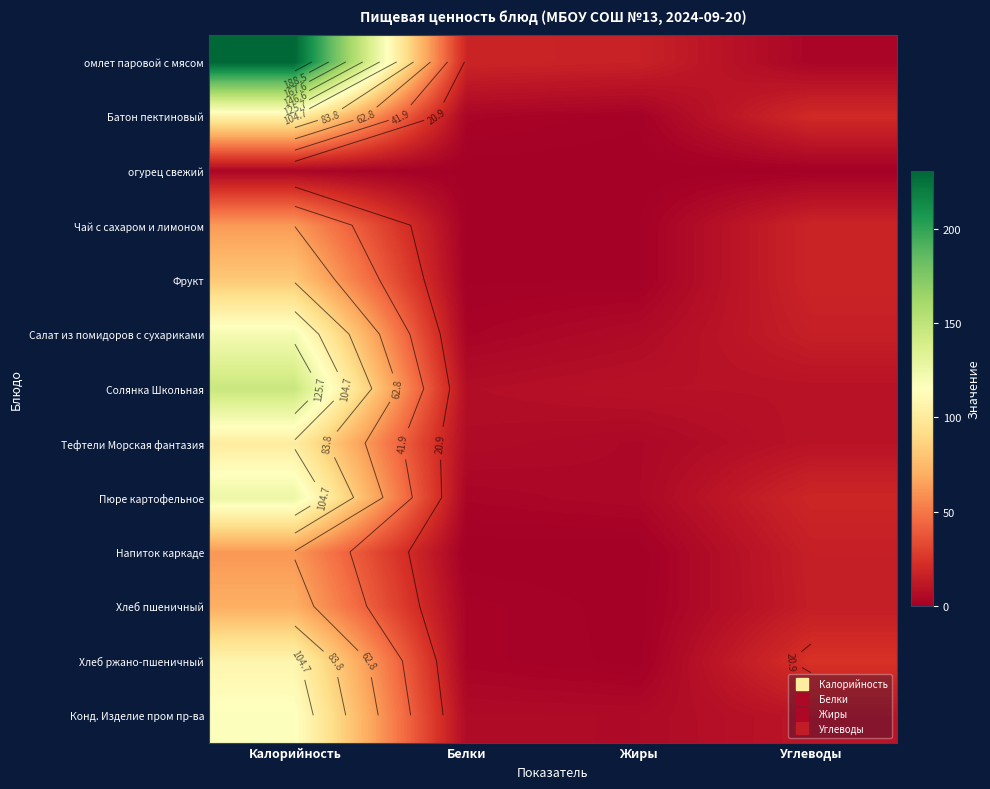

Rank the series at Белки from highest to lowest value.

омлет паровой с мясом, Солянка Школьная, Тефтели Морская фантазия, Конд. Изделие пром пр-ва, Батон пектиновый, Пюре картофельное, Салат из помидоров с сухариками, Хлеб пшеничный, Хлеб ржано-пшеничный, Чай с сахаром и лимоном, Фрукт, огурец свежий, Напиток каркаде